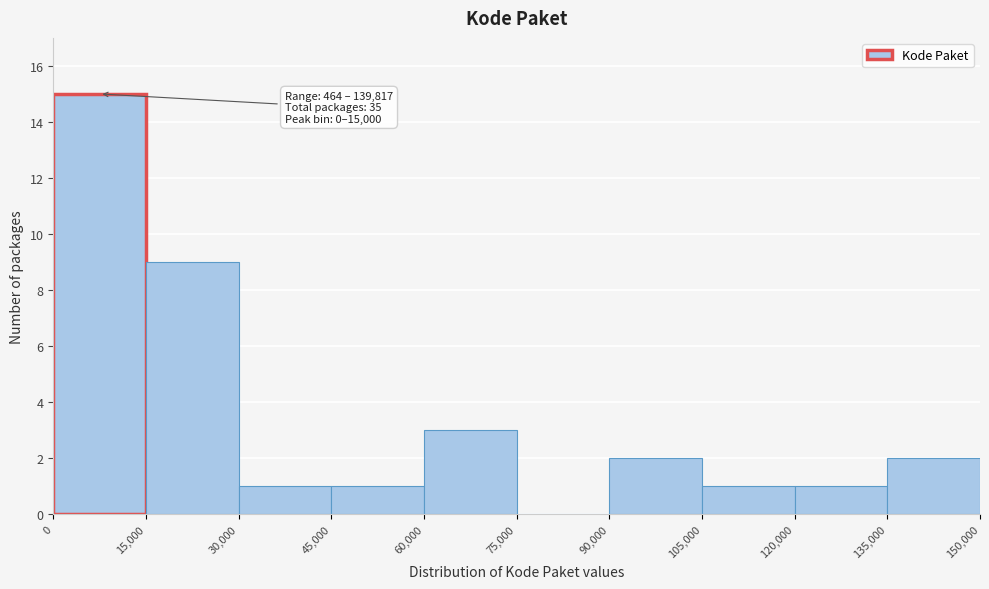

Which range on the x-axis has the tallest bar?

0 to 15,000